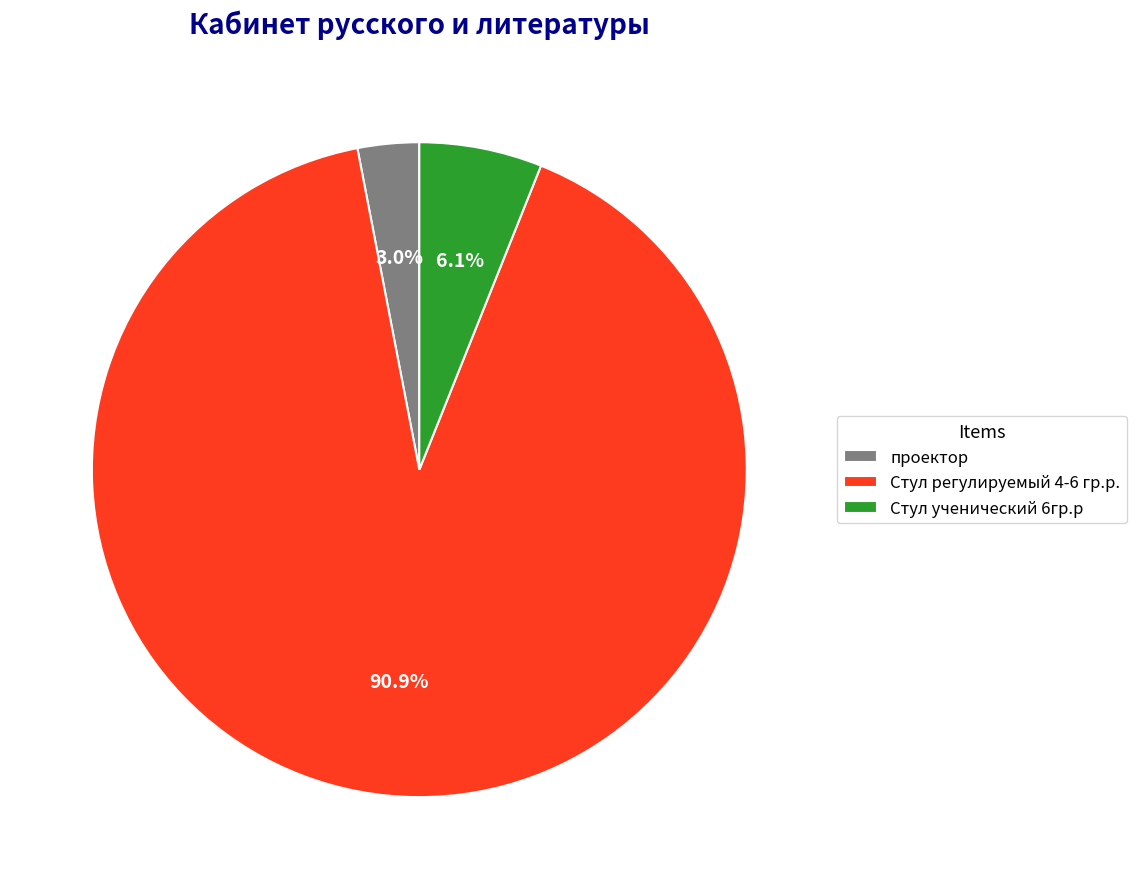

What is the ratio of the value at проектор to the value at Стул ученический 6гр.р?

0.5